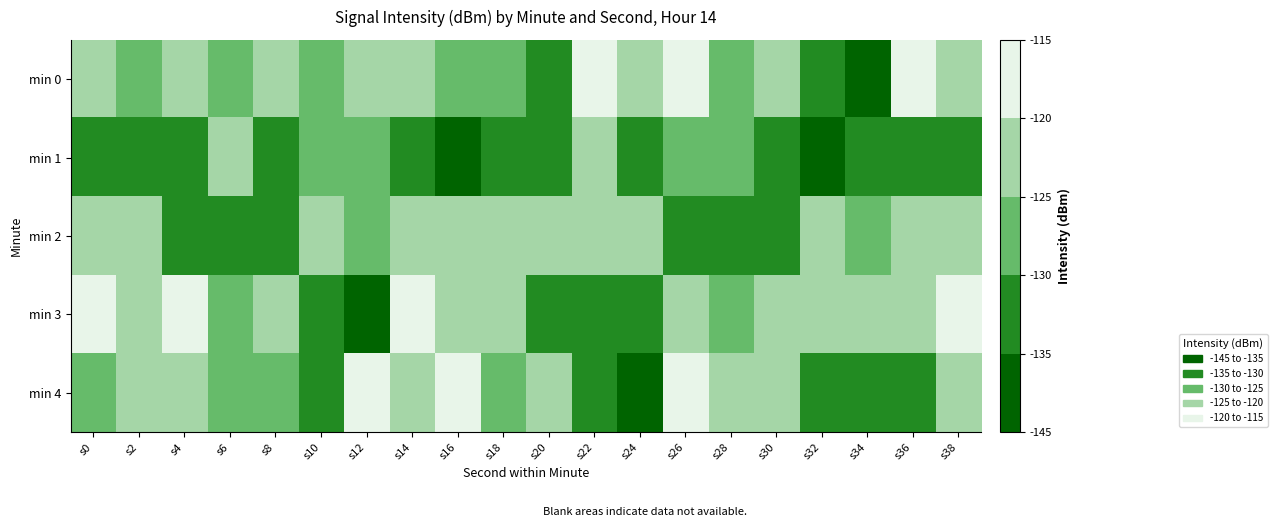

Reading left to right, what are all the values shown in this chart?

min 0: s0=-121.1	s2=-125.7	s4=-123.2	s6=-126.7	s8=-124.8	s10=-126.0	s12=-121.7	s14=-120.6	s16=-126.7	s18=-127.5	s20=-131.9	s22=-120.0	s24=-123.7	s26=-118.1	s28=-129.0	s30=-124.7	s32=-132.7	s34=-135.1	s36=-117.6	s38=-122.3
min 1: s0=-134.4	s2=-130.7	s4=-130.5	s6=-125.0	s8=-130.7	s10=-127.3	s12=-126.6	s14=-133.4	s16=-143.2	s18=-133.1	s20=-130.5	s22=-125.0	s24=-130.7	s26=-127.3	s28=-126.6	s30=-133.4	s32=-143.2	s34=-133.1	s36=-134.4	s38=-130.7
min 2: s0=-122.3	s2=-124.9	s4=-132.0	s6=-133.9	s8=-130.5	s10=-123.7	s12=-129.1	s14=-122.7	s16=-121.8	s18=-123.7	s20=-121.3	s22=-122.3	s24=-124.9	s26=-132.0	s28=-133.9	s30=-130.5	s32=-123.7	s34=-129.1	s36=-122.7	s38=-121.8
min 3: s0=-120.0	s2=-123.7	s4=-118.1	s6=-129.0	s8=-124.7	s10=-132.7	s12=-135.1	s14=-117.6	s16=-122.3	s18=-124.9	s20=-132.0	s22=-133.9	s24=-130.5	s26=-123.7	s28=-129.1	s30=-122.7	s32=-121.8	s34=-123.7	s36=-121.3	s38=-120.0
min 4: s0=-126.0	s2=-121.7	s4=-120.6	s6=-126.7	s8=-127.5	s10=-131.9	s12=-120.0	s14=-123.7	s16=-118.1	s18=-129.0	s20=-124.7	s22=-132.7	s24=-135.1	s26=-117.6	s28=-122.3	s30=-124.9	s32=-132.0	s34=-133.9	s36=-130.5	s38=-123.7